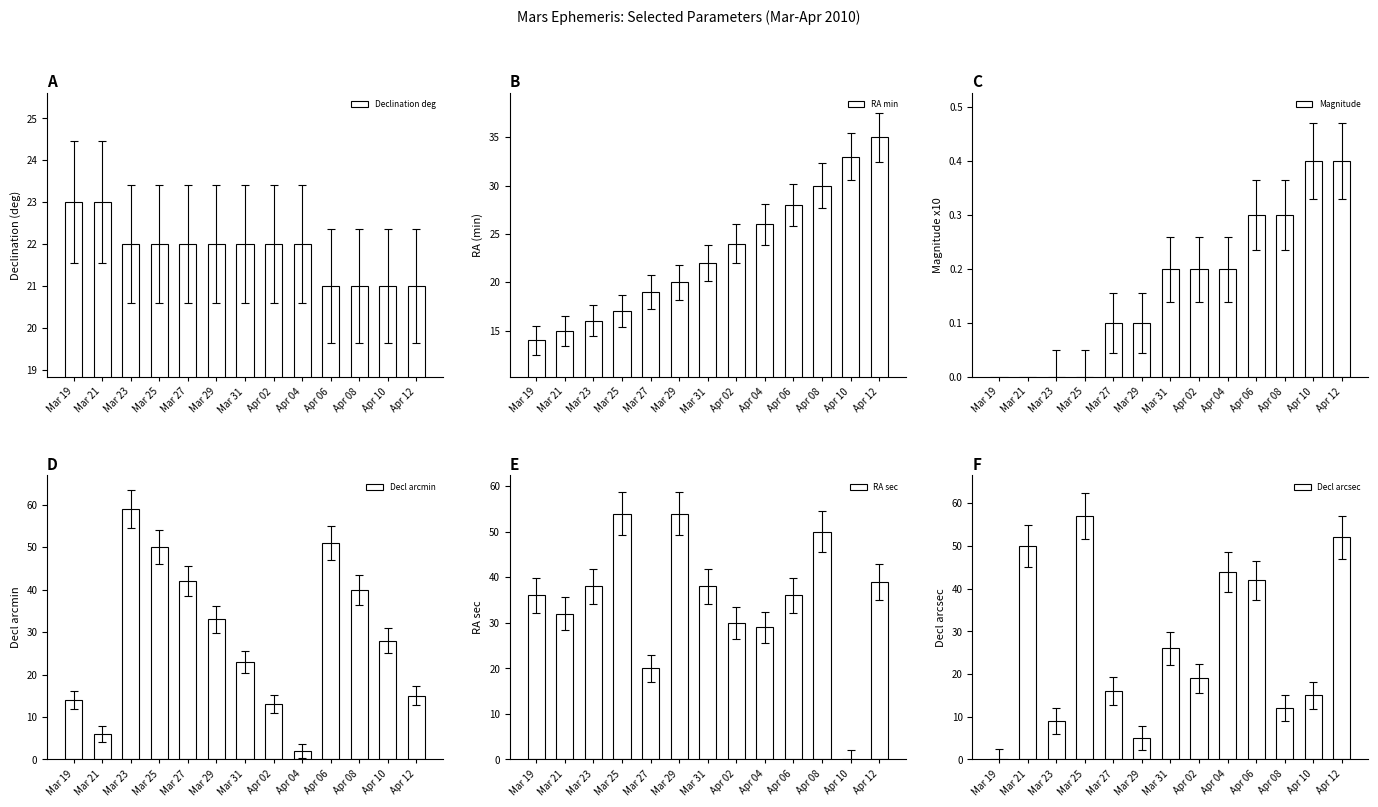

What is the sum of the Decl arcmin values at Mar 19 and Mar 25?

64